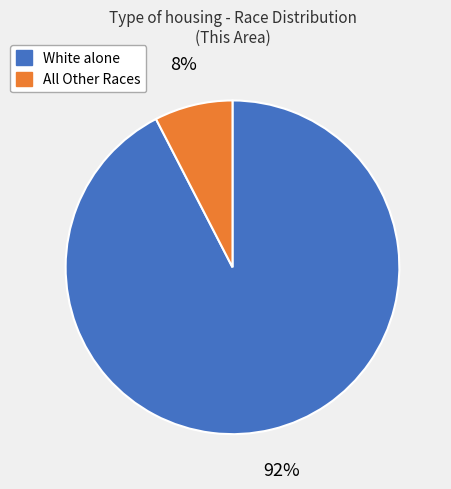

Does any single category account for the majority?

Yes